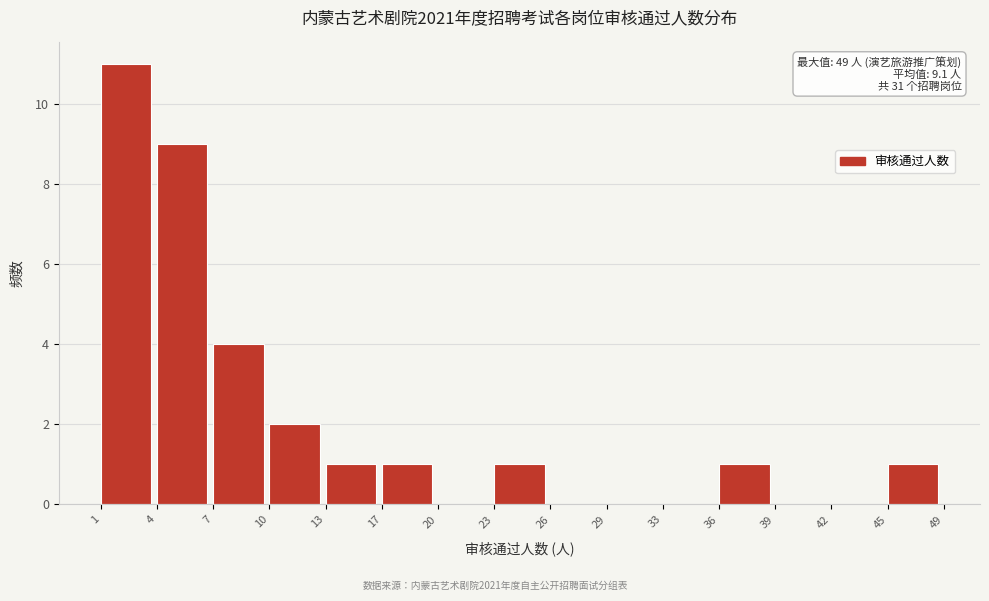

Reading right to left, list all the values displayed in this chart.

45=1	42=0	39=0	36=1	33=0	29=0	26=0	23=1	20=0	17=1	13=1	10=2	7=4	4=9	1=11